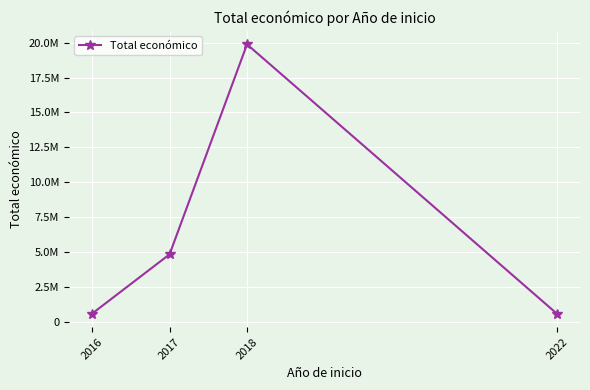

What is the approximate value at 2022?

596368